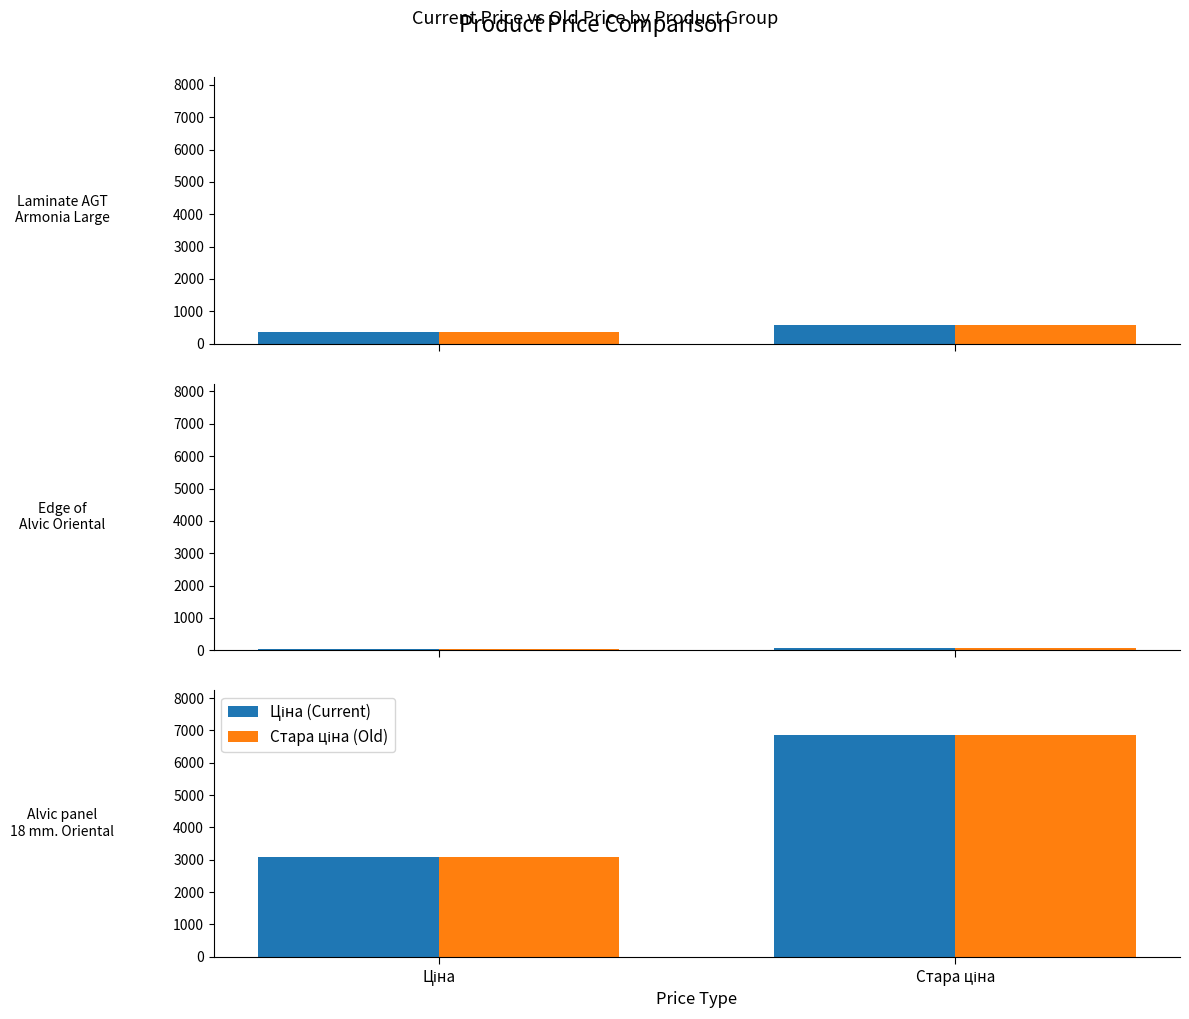

What is the label of the 2nd bar from the right?

Ціна